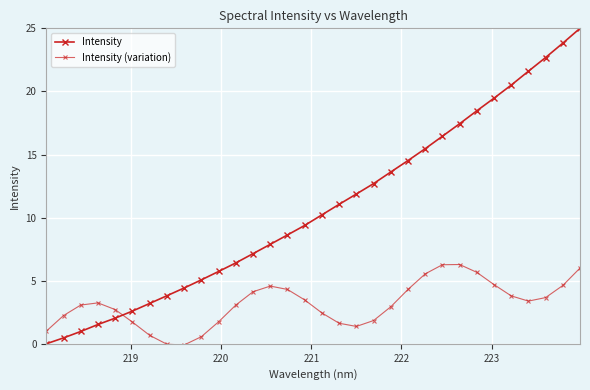

Which series ends up on top after the final intersection of Intensity (variation) and Intensity?

Intensity